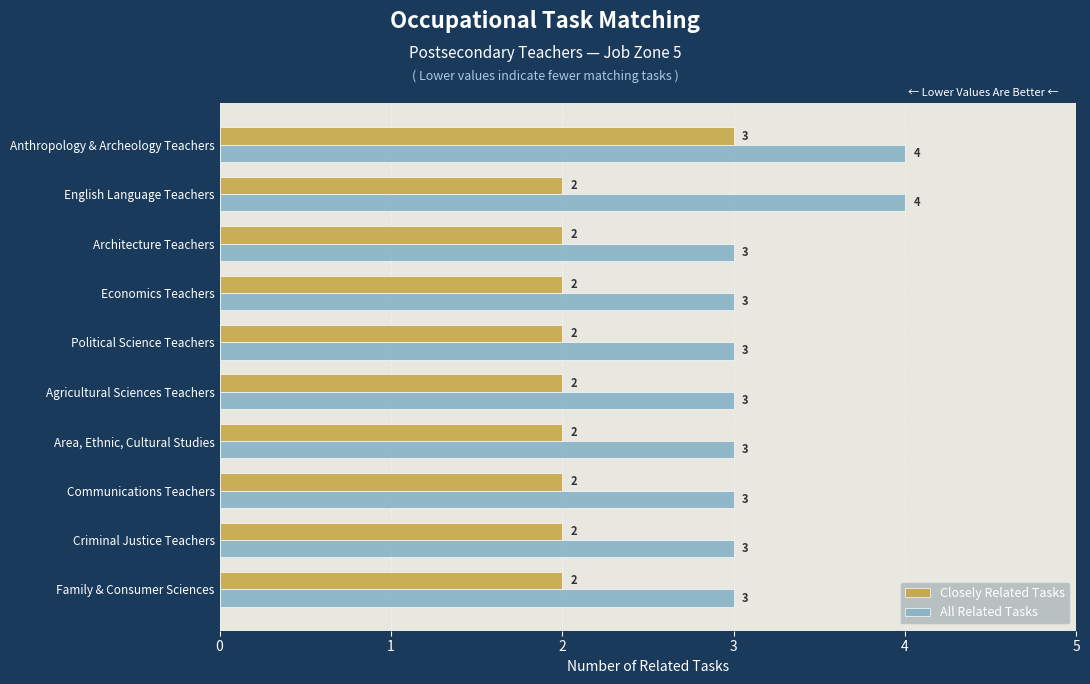

What is the sum of all All Related Tasks values?

32